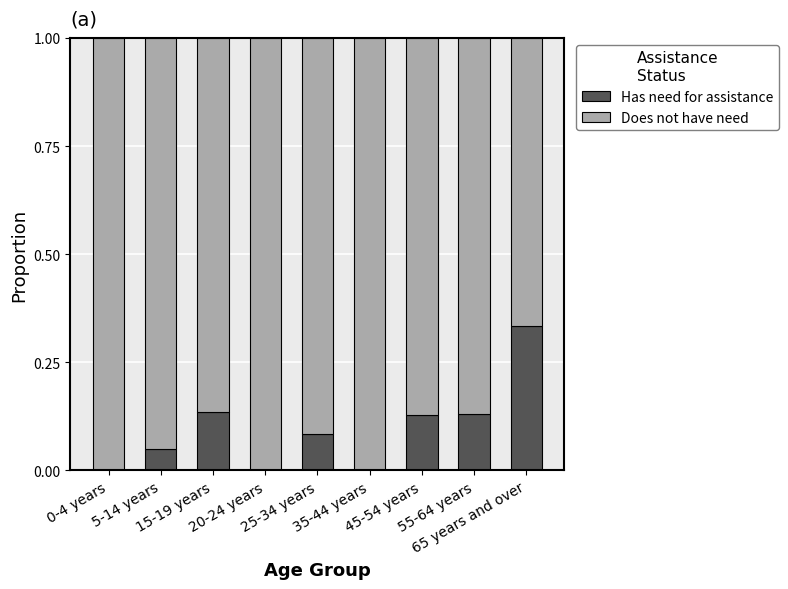

What are all the series names shown in the legend?

Has need for assistance, Does not have need